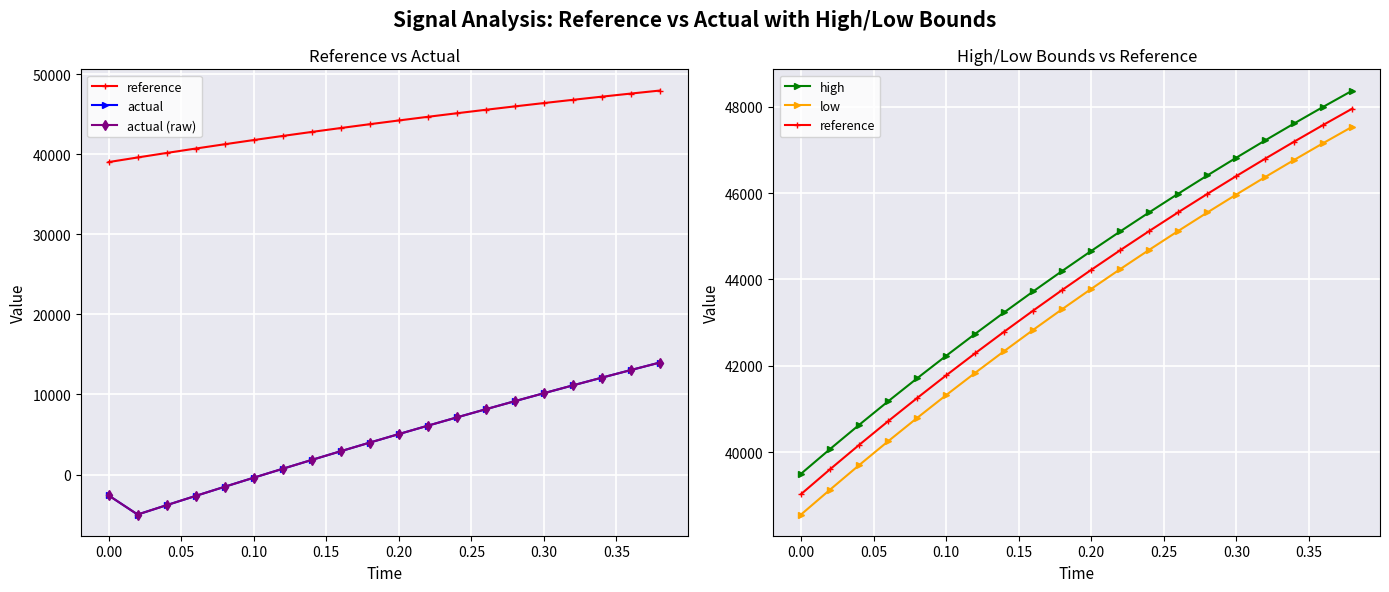

Is the value of reference at 15 greater than the value of high at 12?

Yes